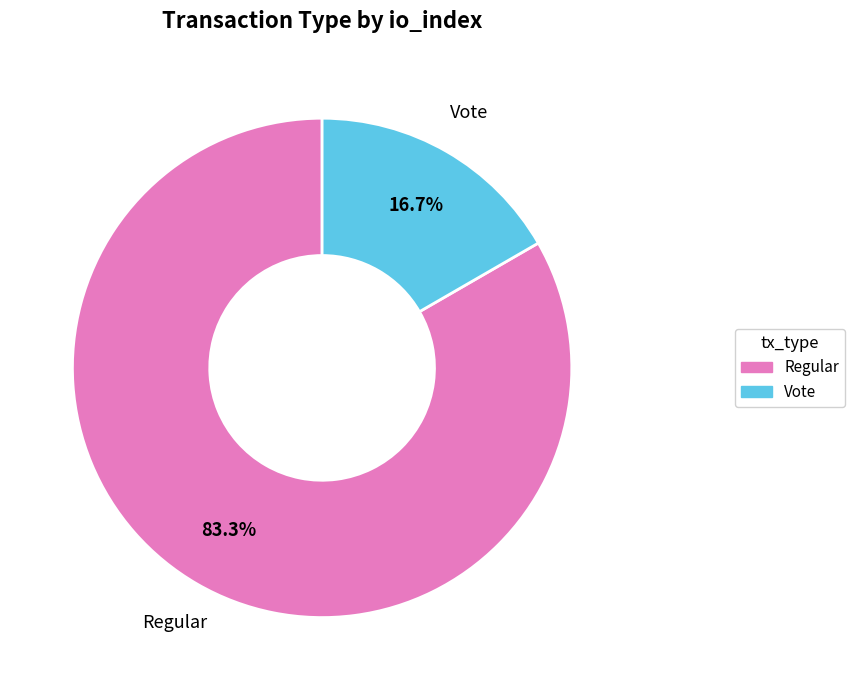

To the nearest percent, what portion does Regular represent?

83%